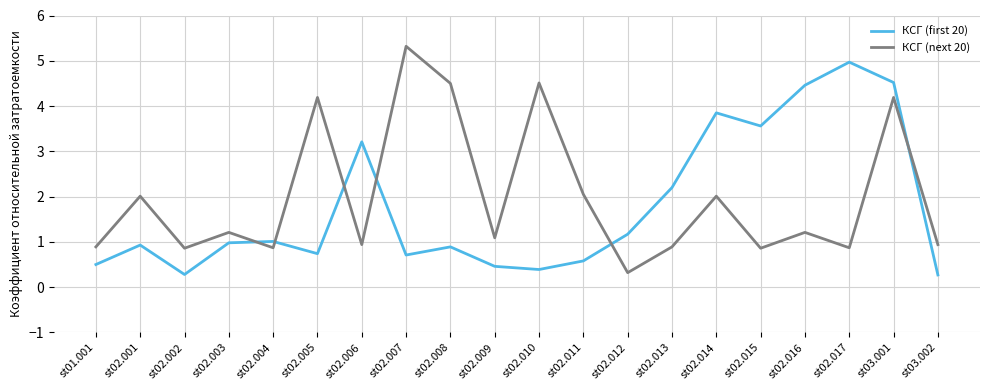

What is the total value across all series at st02.012?

1.5